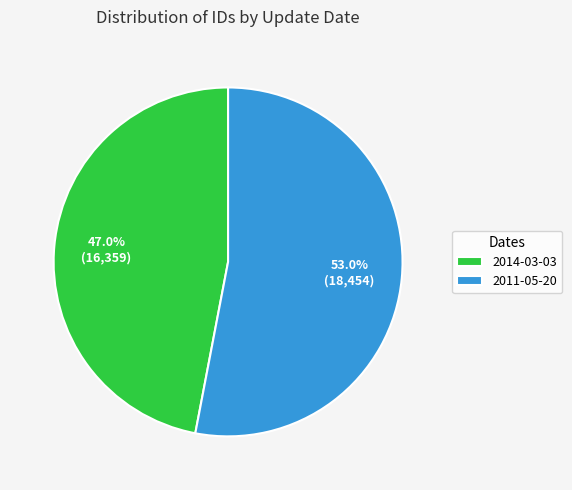

Between 2014-03-03 and 2011-05-20, which is larger?

2011-05-20